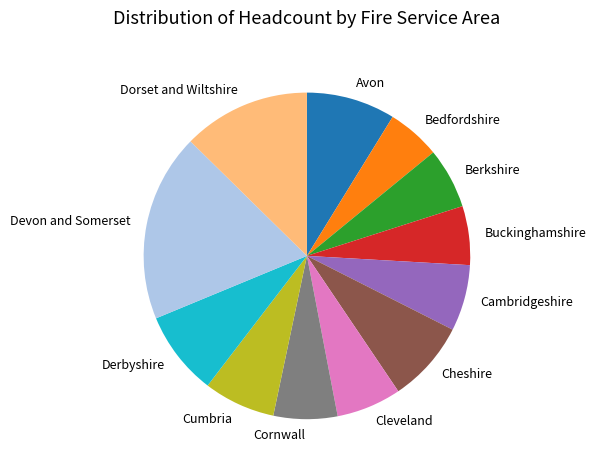

True or false: Avon accounts for 18% of the total.

False